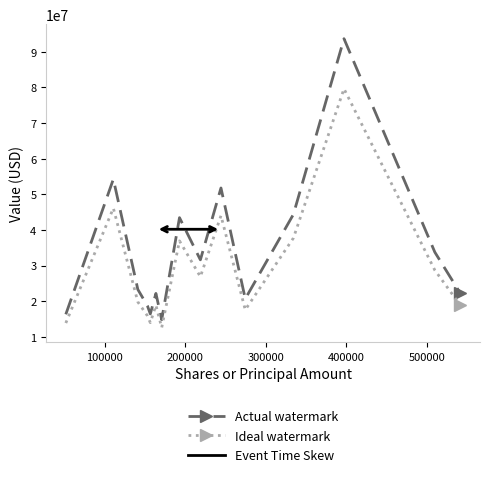

True or false: Actual watermark and Ideal watermark cross at least once.

False